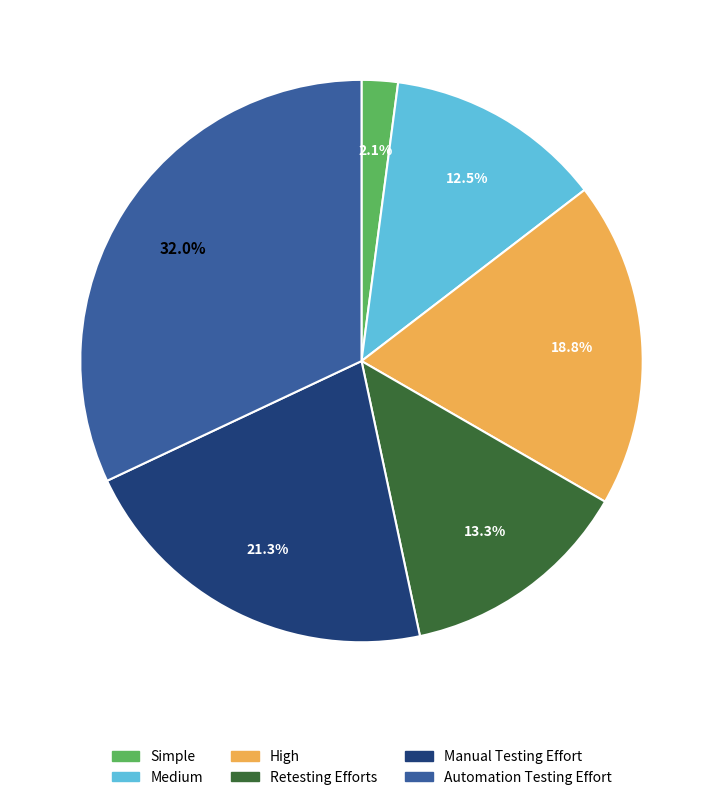

What is the ratio of the value at Simple to the value at High?

0.1